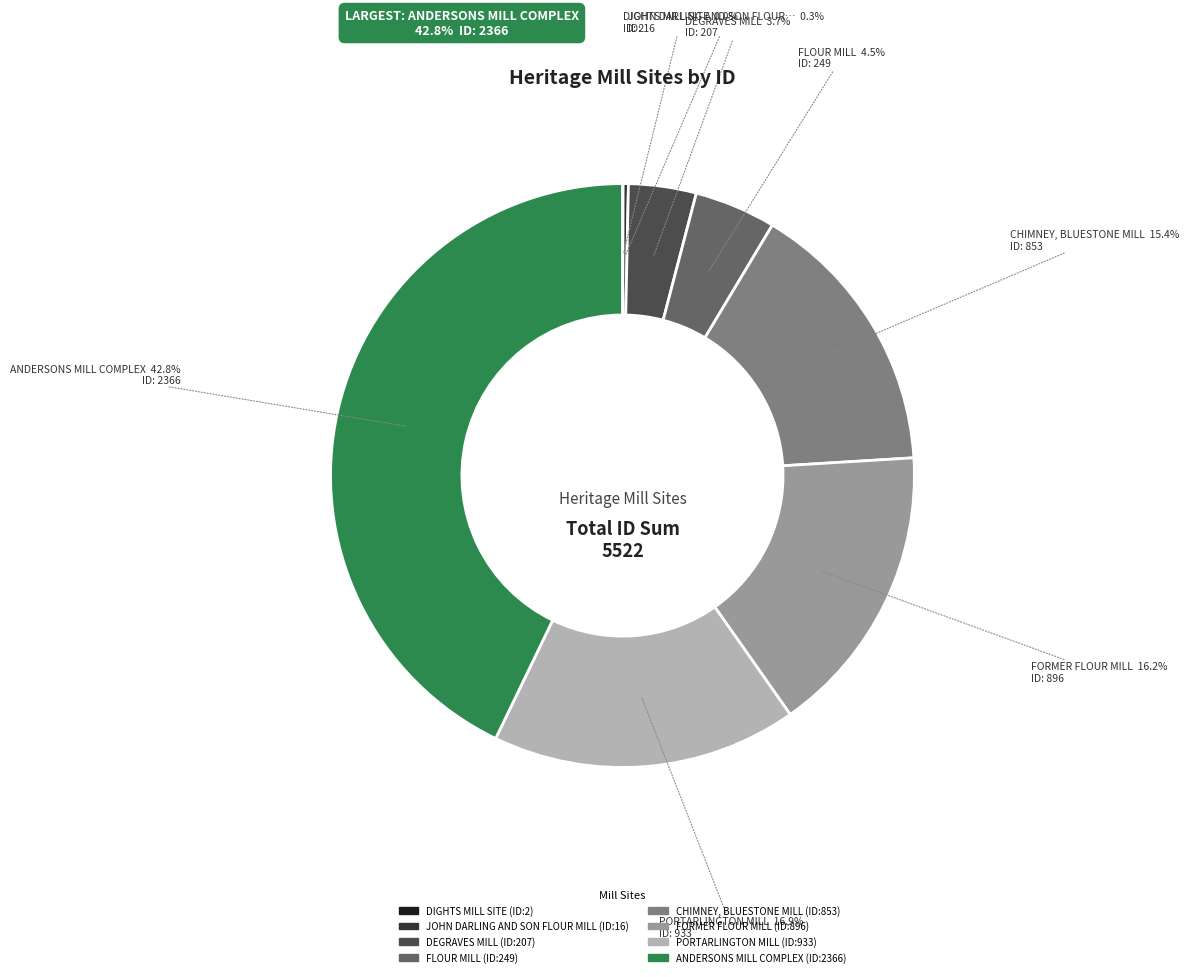

To the nearest percent, what is the difference between the CHIMNEY, BLUESTONE MILL and PORTARLINGTON MILL slice percentages?

1%